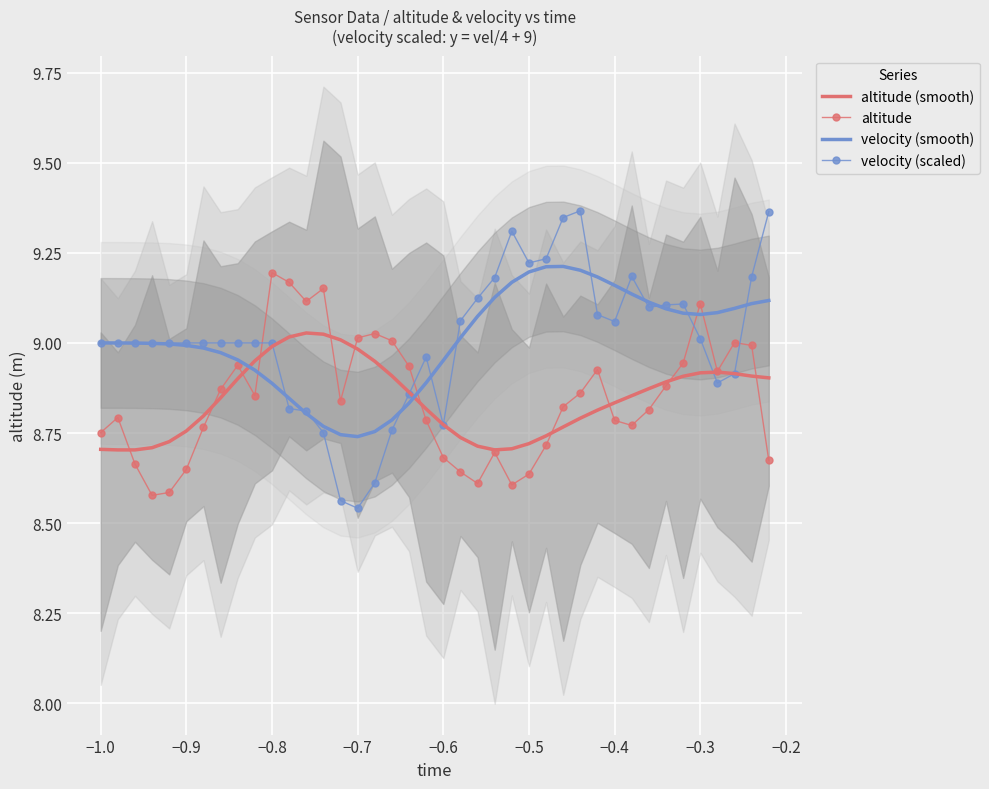

Which category has the highest value in the altitude series?

−0.8